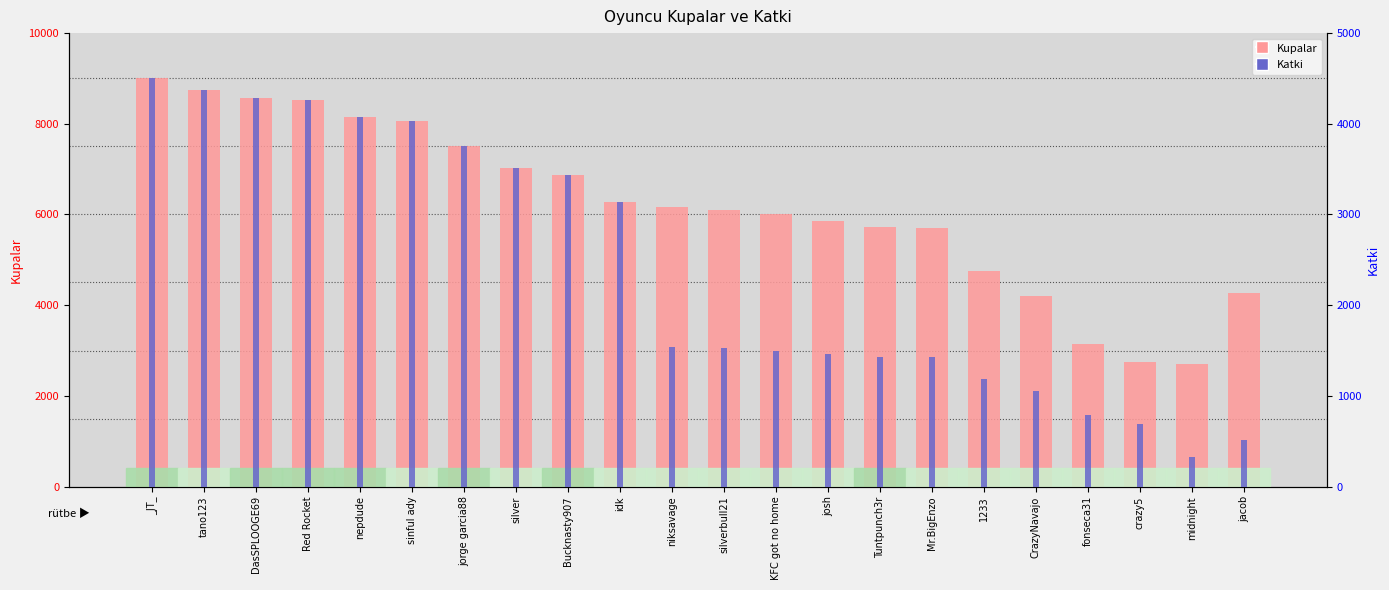

The Kupalar series shows 2750 at crazy5. True or false?

True